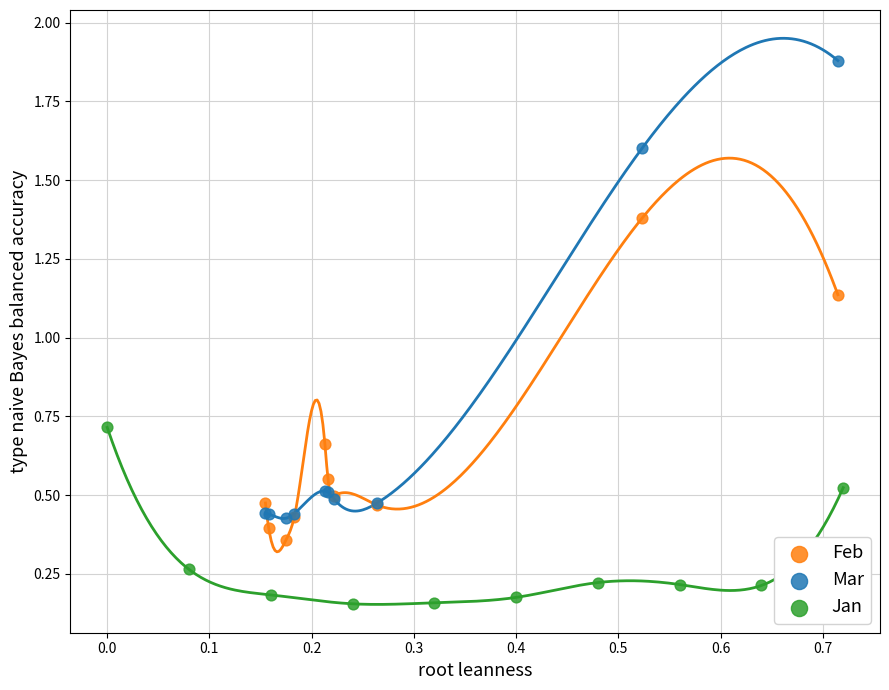

Which series reaches the minimum Y coordinate?

Jan